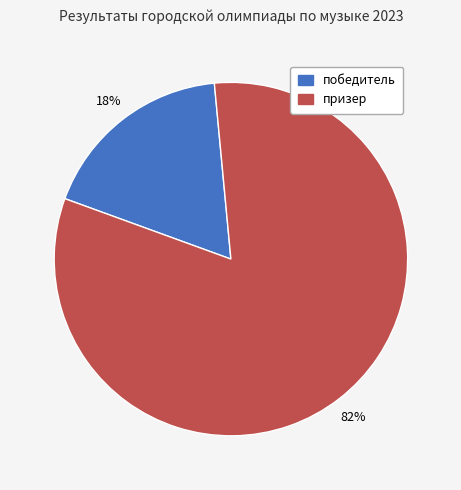

To the nearest percent, what is the difference between the призер and победитель slice percentages?

64%